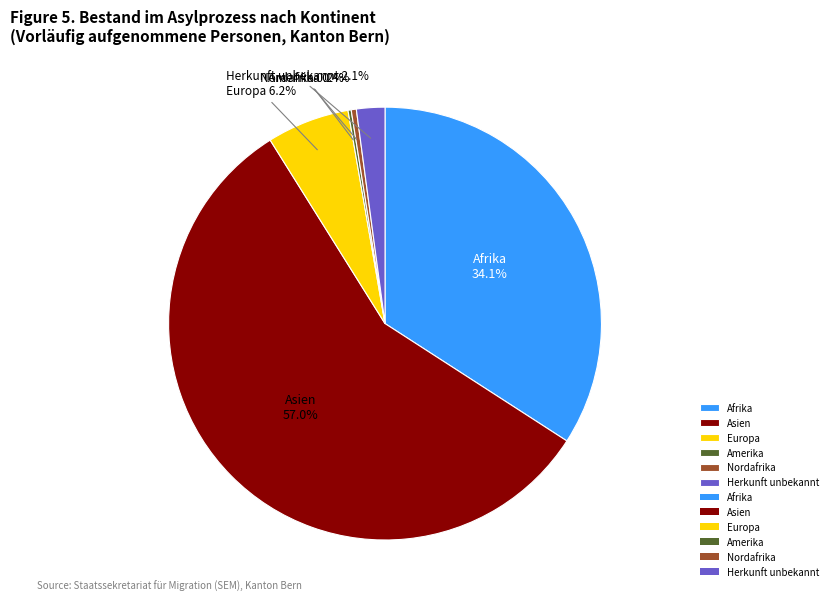

True or false: Nordafrika accounts for 0% of the total.

True